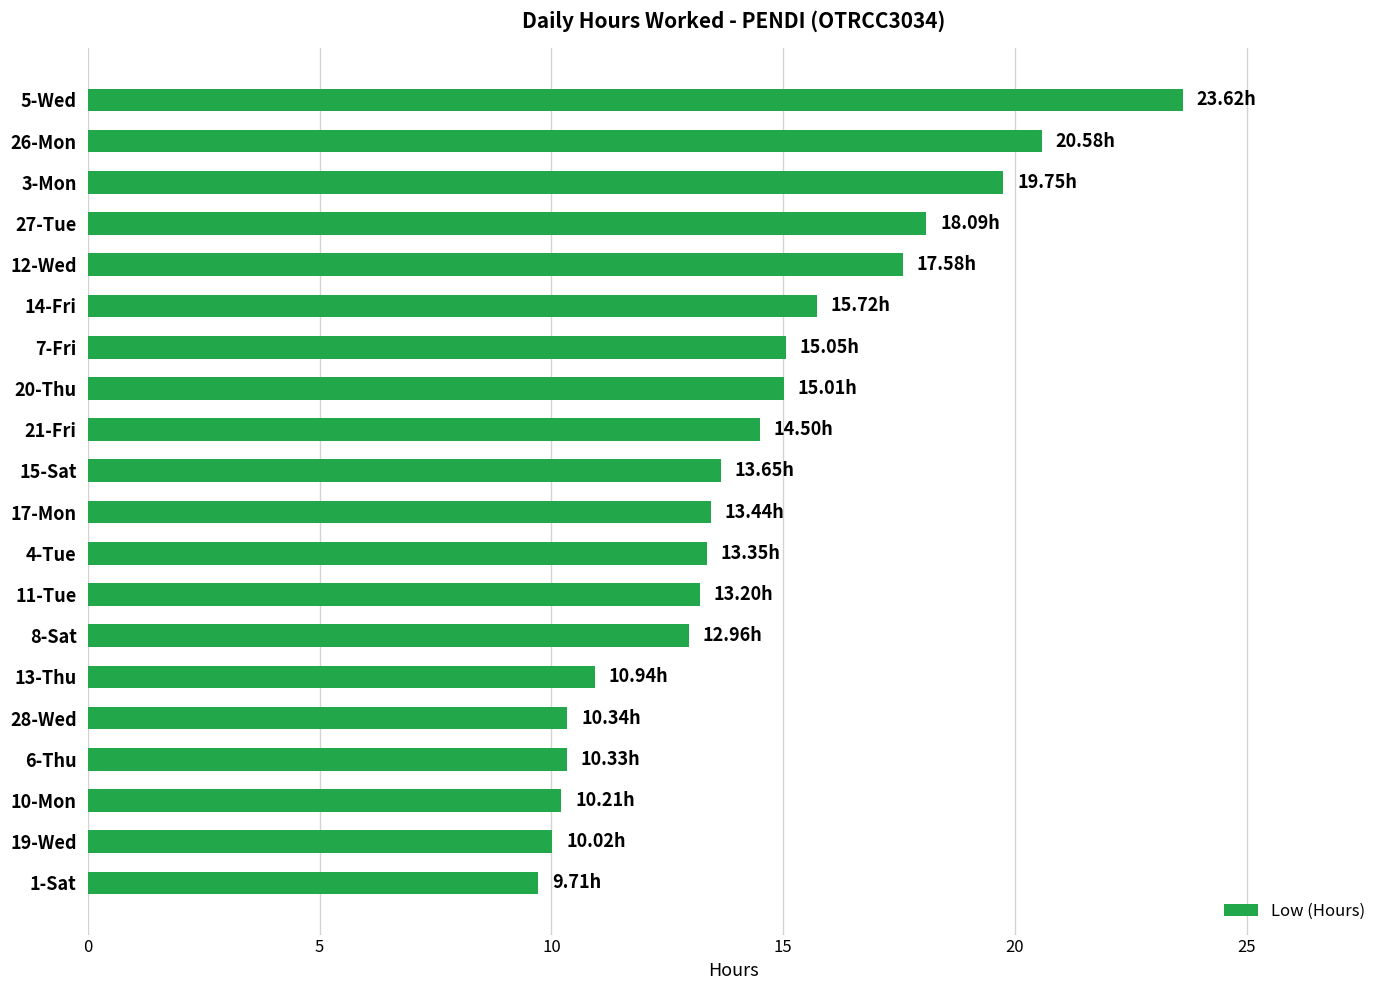

What is the average value?

14.4